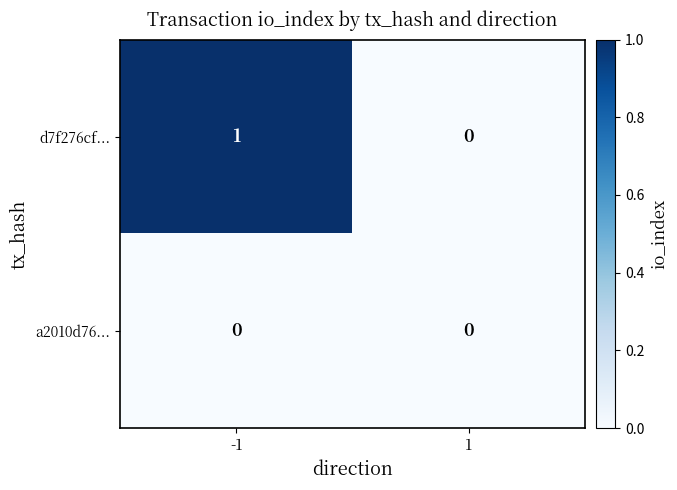

True or false: d7f276cf... has a value of 1 at -1.

True